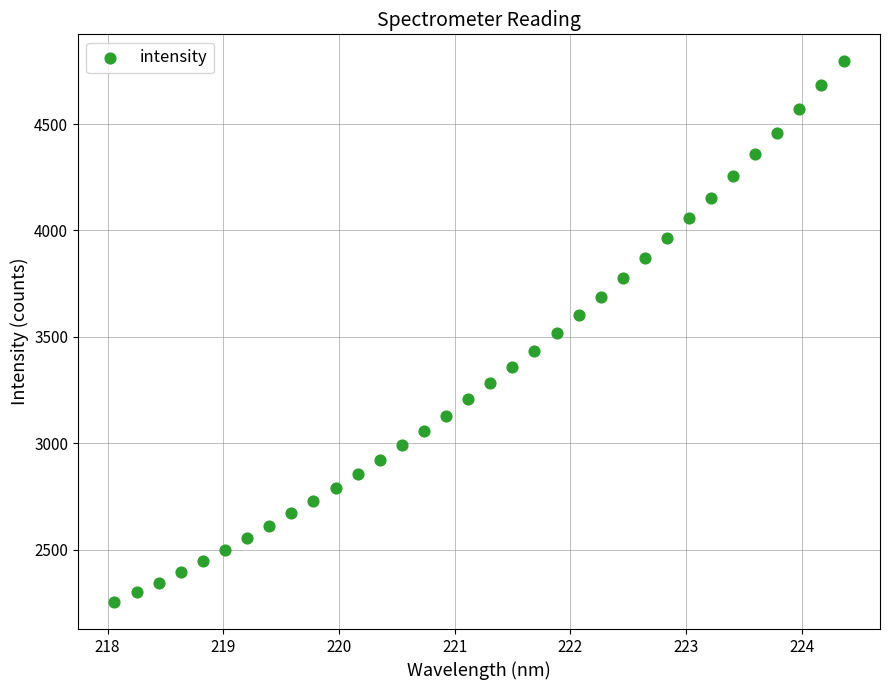

What is the range of Y values (max minus min)?

2541.4